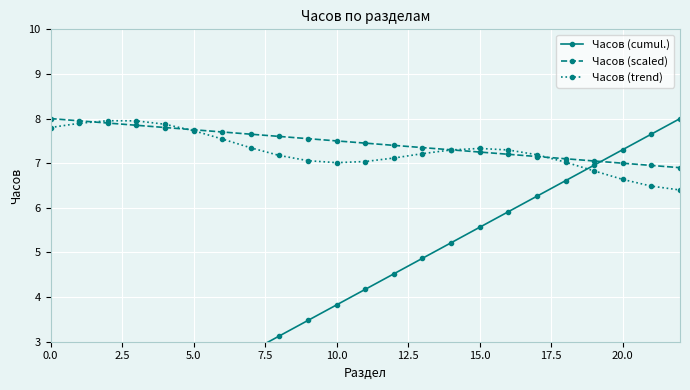

Which series has the largest total across all categories?

Часов (scaled)